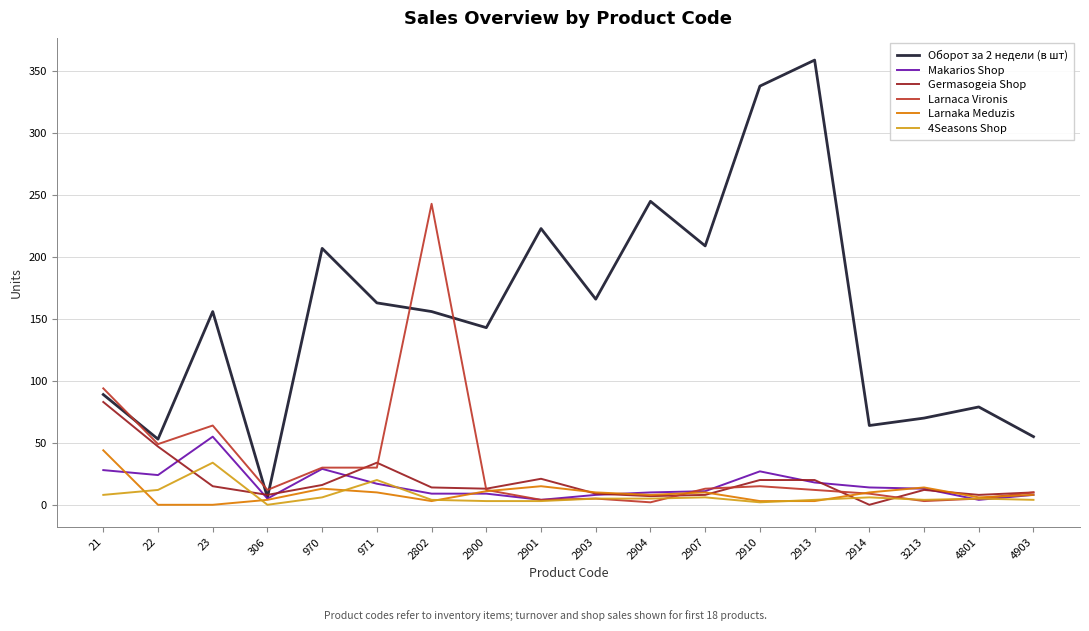

At which label does Makarios Shop first exceed 13?

21